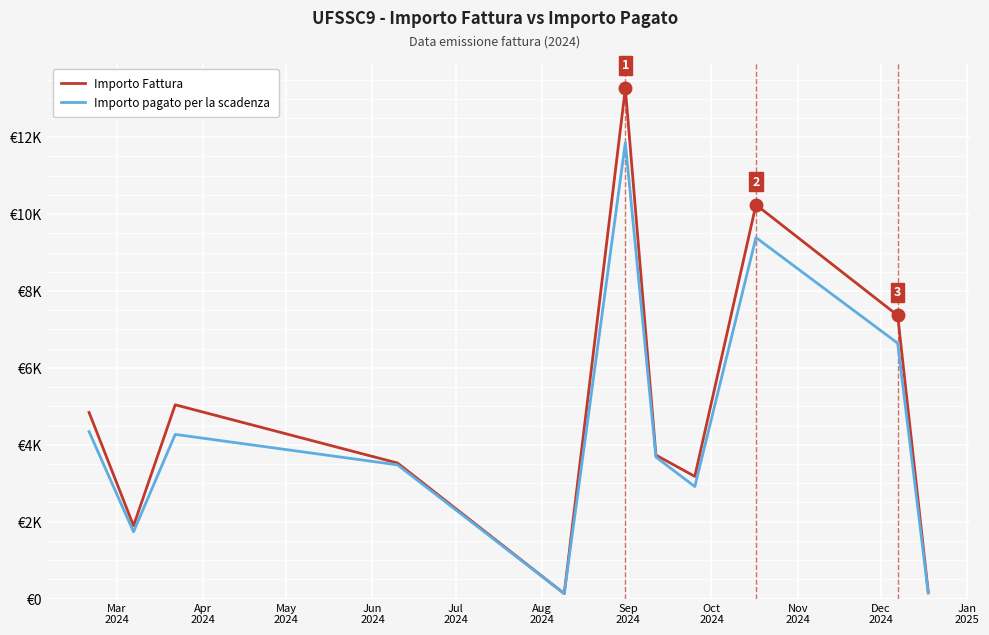

What are all the series names shown in the legend?

Importo Fattura, Importo pagato per la scadenza